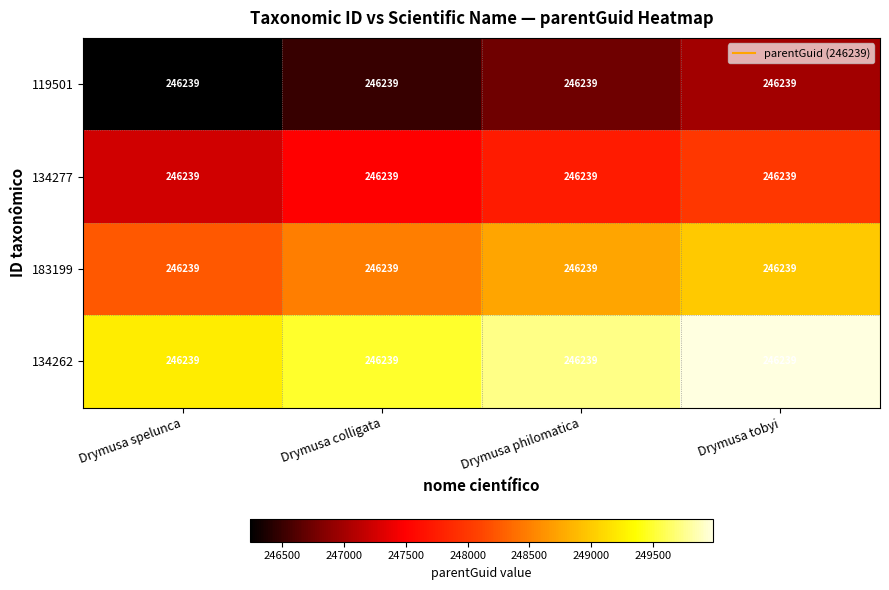

Which series has the largest total across all categories?

134262